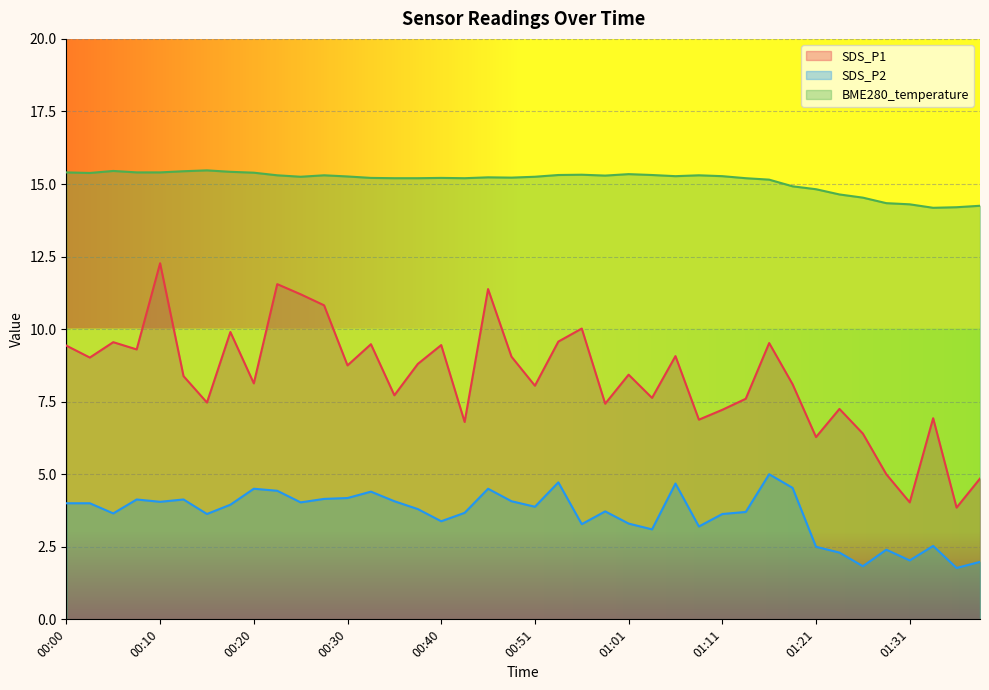

Which series has the widest spread of values?

SDS_P1